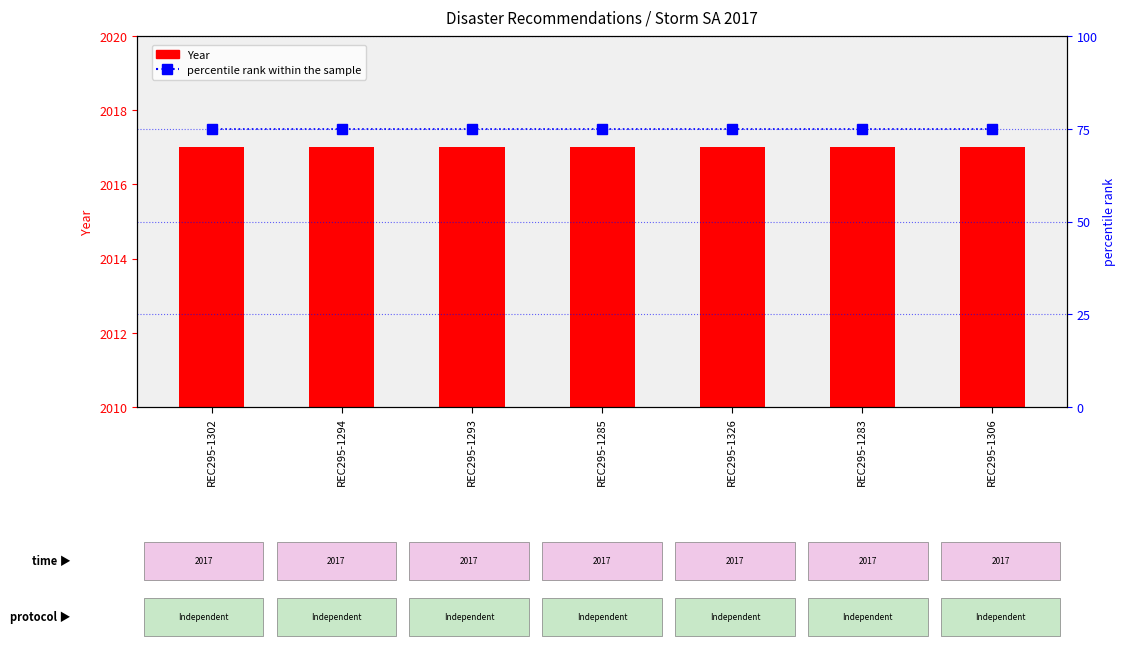

Which series changed the most between REC295-1326 and REC295-1306?

Year